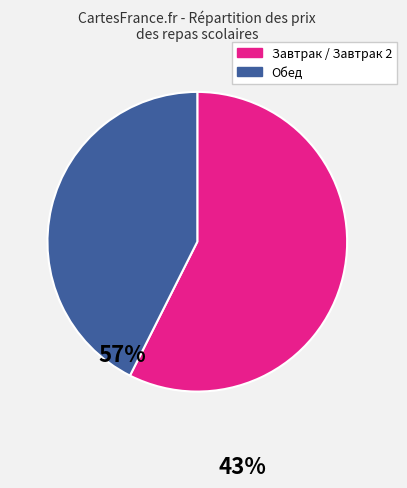

Is there any slice that represents more than half of the pie?

Yes